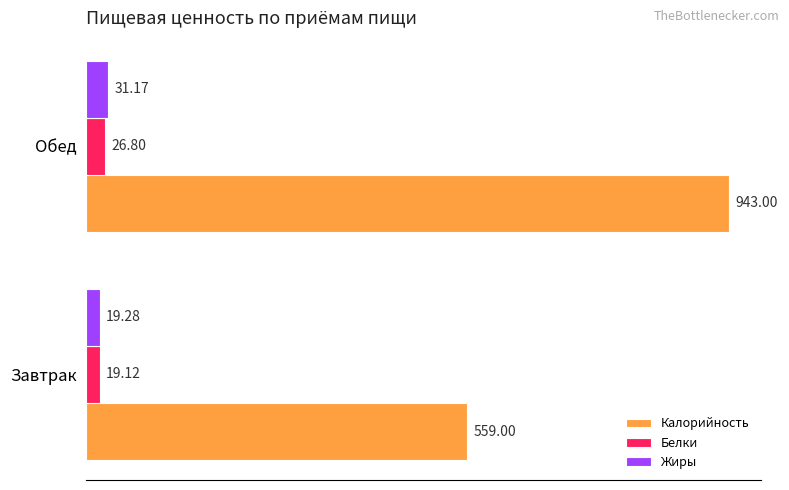

At Обед, list the series in order from largest to smallest.

Калорийность, Жиры, Белки